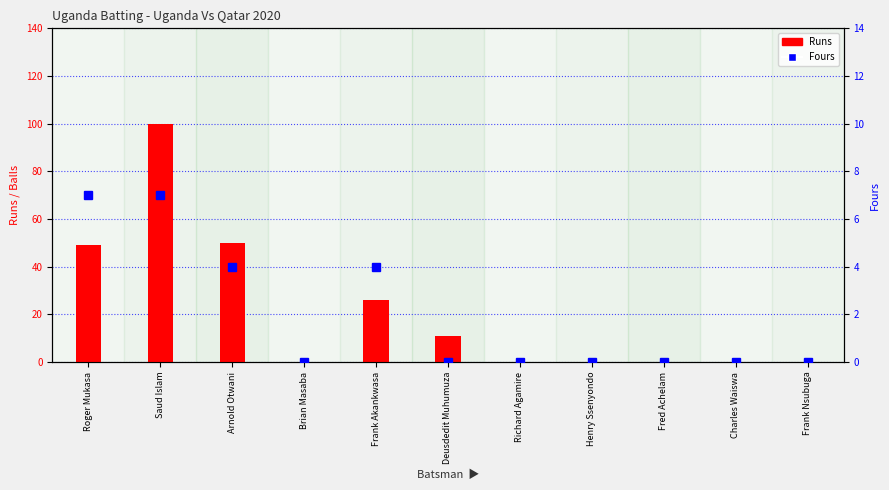

What position from the right is Brian Masaba?

8